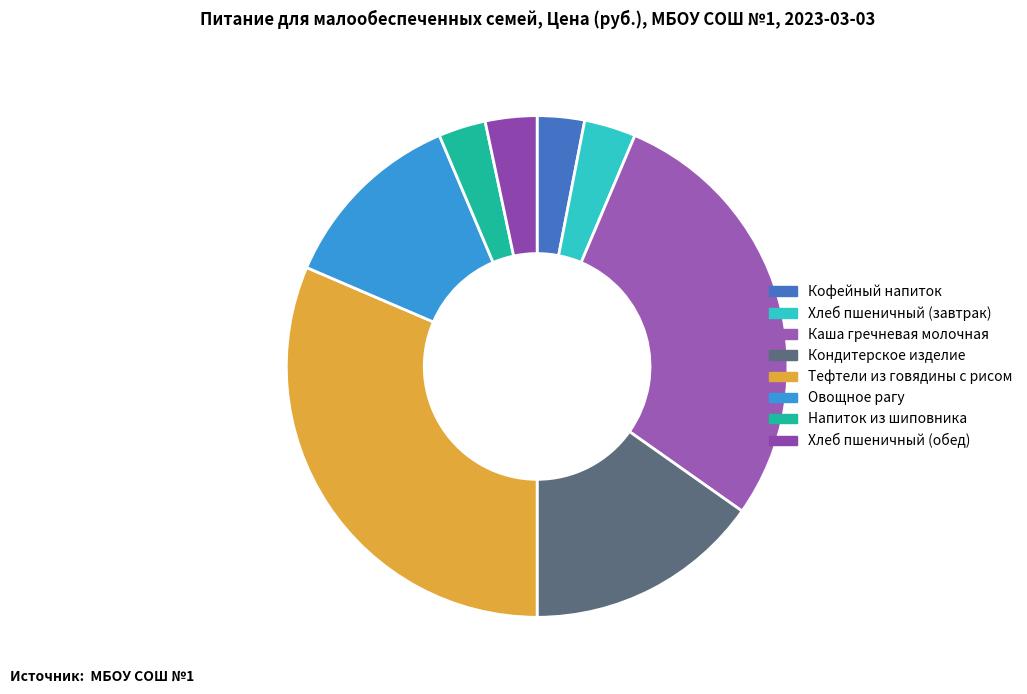

Rank the categories by value from highest to lowest.

Тефтели из говядины с рисом, Каша гречневая молочная, Кондитерское изделие, Овощное рагу, Хлеб пшеничный (завтрак), Хлеб пшеничный (обед), Кофейный напиток, Напиток из шиповника